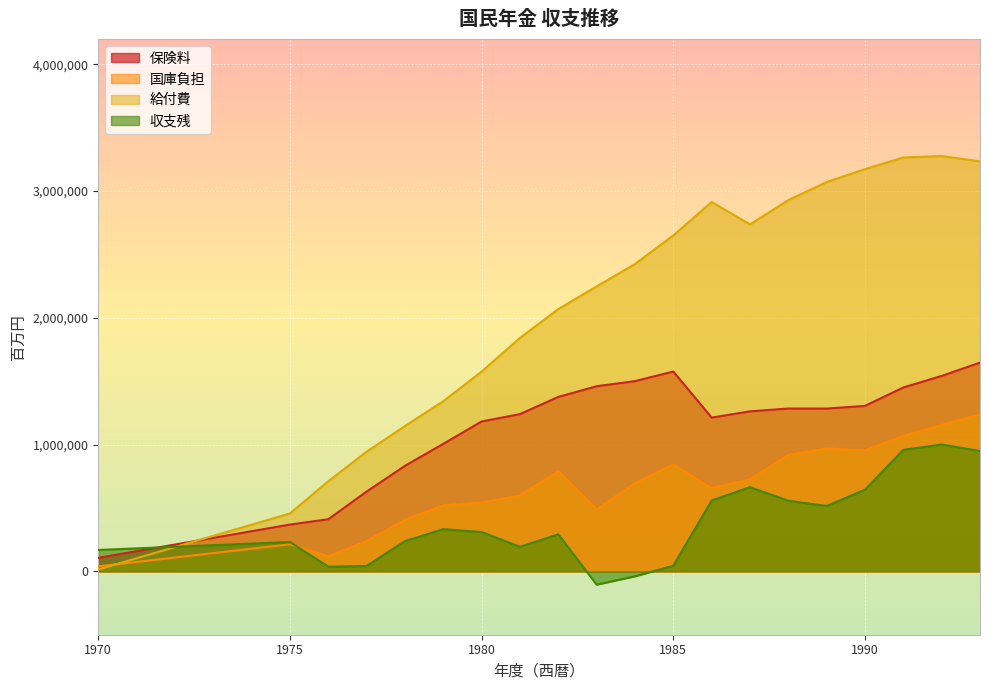

Which series has the largest total across all categories?

給付費